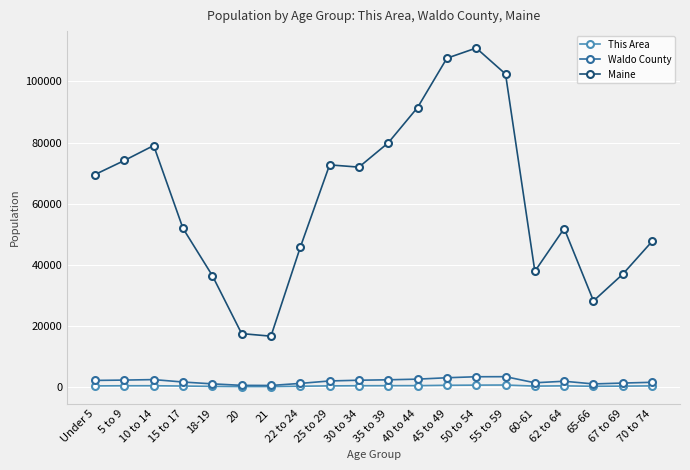

What is the difference between the This Area values at 50 to 54 and 40 to 44?

174